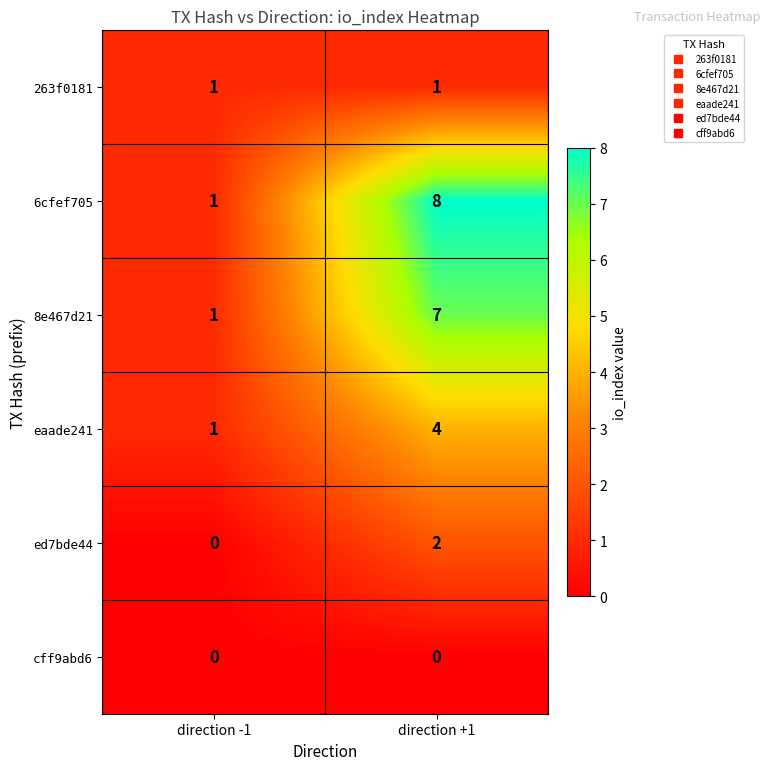

At which category is the sum across all series the highest?

direction +1